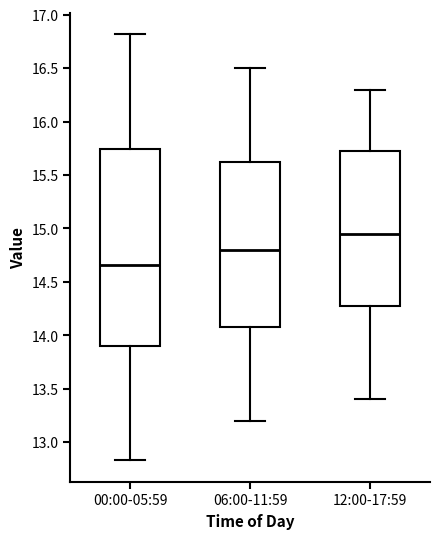

Reading left to right, read every box against the y-axis: the position of its median line, the range the box covers, and the ends of its whiskers. The values are not printed on the chart, so give them approximately, as read against the axis.

00:00-05:59: median 14.65, box 13.90 to 15.75, whiskers 12.85 to 16.80
06:00-11:59: median 14.80, box 14.10 to 15.65, whiskers 13.20 to 16.50
12:00-17:59: median 14.95, box 14.30 to 15.75, whiskers 13.40 to 16.30